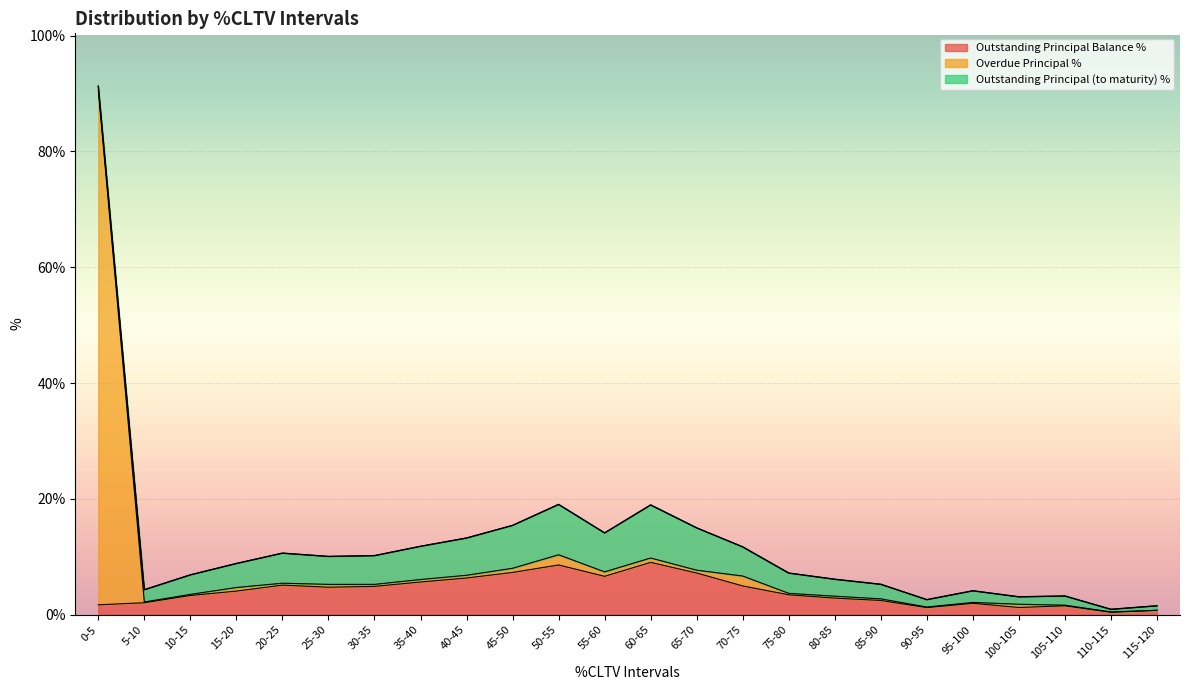

At which category is the sum across all series the highest?

0-5